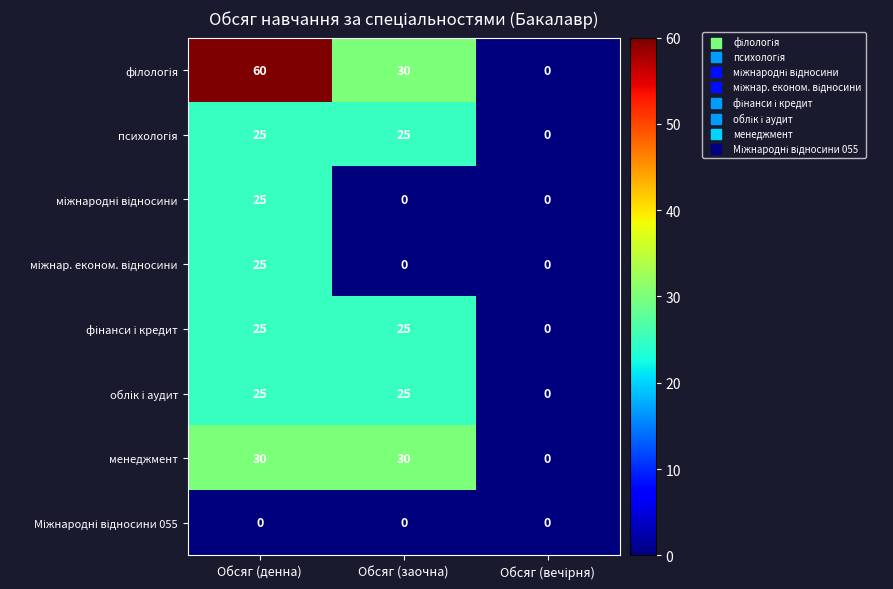

What is the sum of all менеджмент values?

60